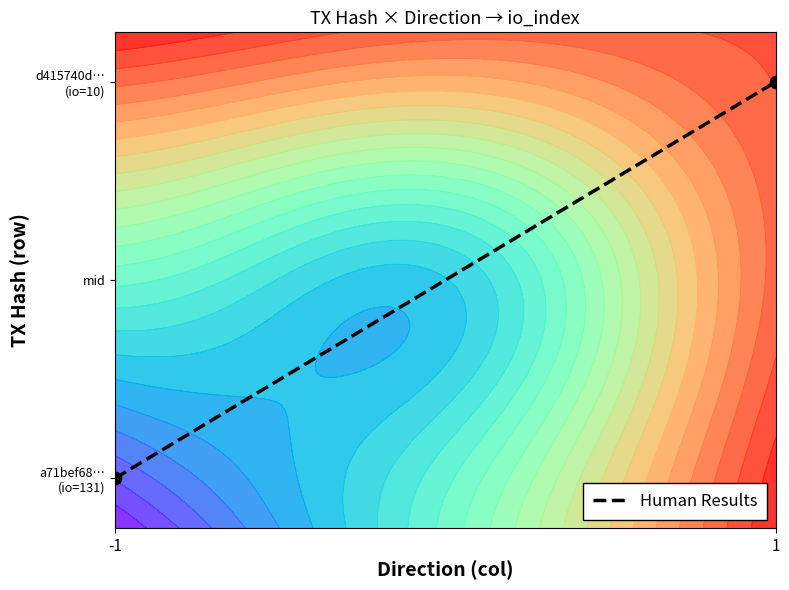

What is the maximum value shown in the chart?

0.9